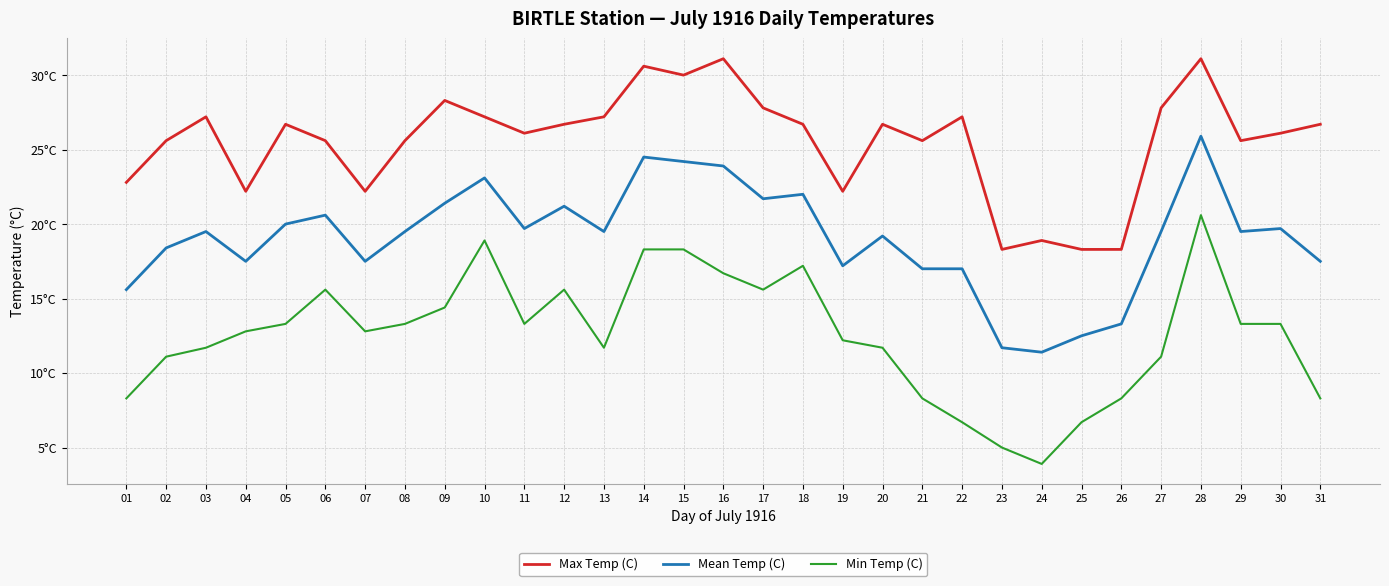

Is it true that Mean Temp (C) equals 30.6 at 06?

False